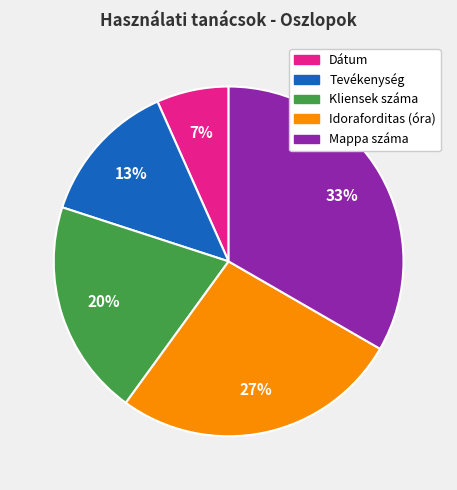

How many slices are in this pie chart?

5